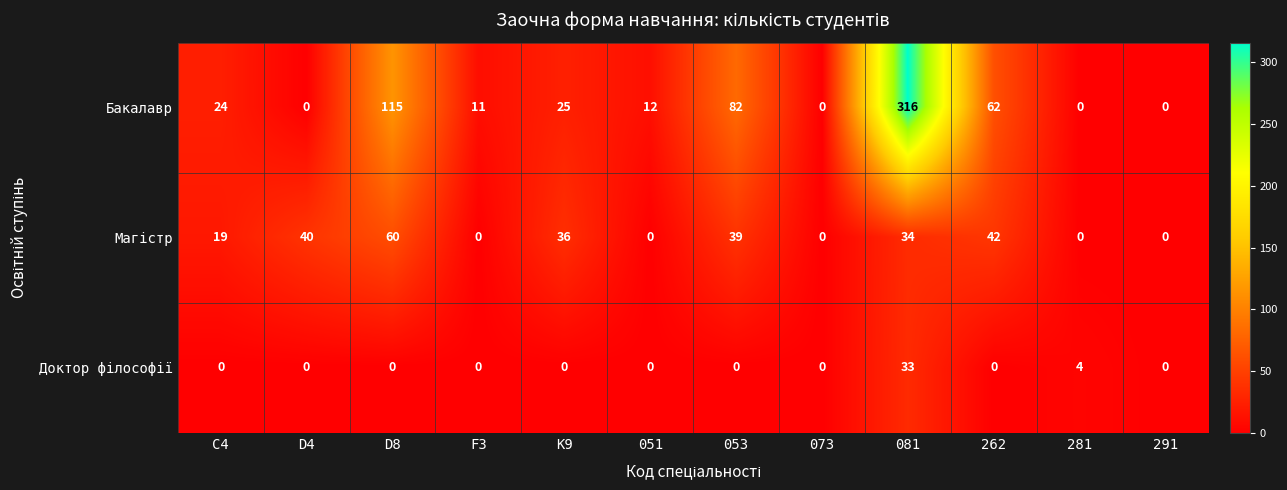

The Бакалавр series shows 165 at 291. True or false?

False